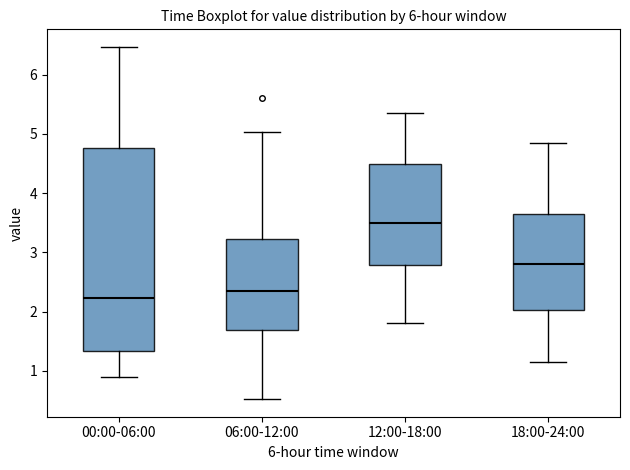

Reading left to right, transcribe this box plot: for each box, give where its median line is, the range the box spans, and where its two whiskers end, as read against the y-axis. The values are not printed on the chart, so give them approximately, as read against the axis.

00:00-06:00: median 2.2, box 1.3 to 4.8, whiskers 0.9 to 6.5
06:00-12:00: median 2.4, box 1.7 to 3.2, whiskers 0.5 to 5.0
12:00-18:00: median 3.5, box 2.8 to 4.5, whiskers 1.8 to 5.4
18:00-24:00: median 2.8, box 2.0 to 3.7, whiskers 1.2 to 4.9